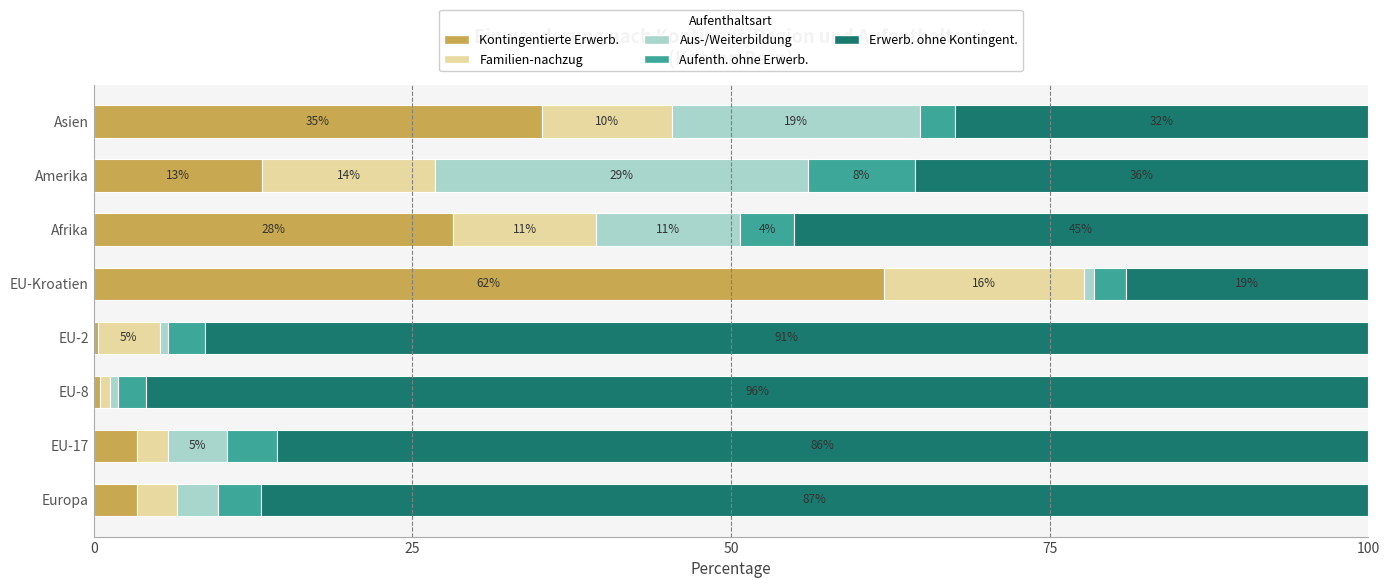

What are all the series names shown in the legend?

Kontingentierte Erwerb., Familien-nachzug, Aus-/Weiterbildung, Aufenth. ohne Erwerb., Erwerb. ohne Kontingent.